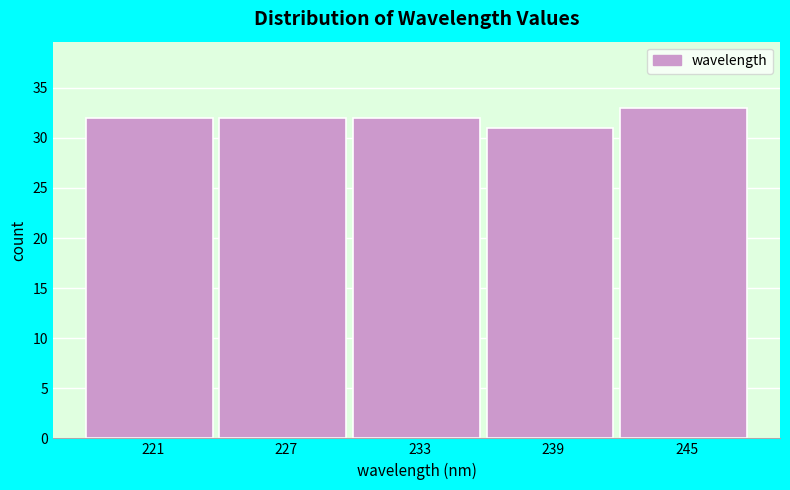

Over which range of the x-axis is the bar tallest?

242 to 248